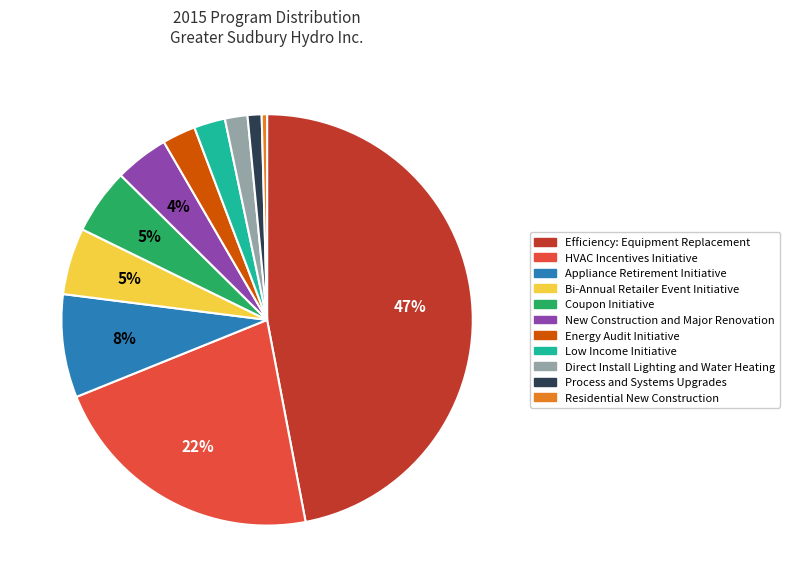

Is Bi-Annual Retailer Event Initiative the majority of the pie?

No